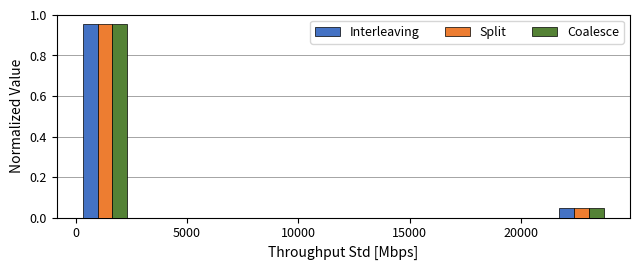

Reading left to right, list every range on the x-axis with the height of the bar of each series over it. Neither the bar edges nor the heights are printed on the chart, so give them approximately, as read against the axes.

0 to 2500: Interleaving=0.96	Split=0.96	Coalesce=0.96
2500 to 5500: Interleaving=0	Split=0	Coalesce=0
5500 to 8000: Interleaving=0	Split=0	Coalesce=0
8000 to 10500: Interleaving=0	Split=0	Coalesce=0
10500 to 13500: Interleaving=0	Split=0	Coalesce=0
13500 to 16000: Interleaving=0	Split=0	Coalesce=0
16000 to 18500: Interleaving=0	Split=0	Coalesce=0
18500 to 21500: Interleaving=0	Split=0	Coalesce=0
21500 to 24000: Interleaving=0.04	Split=0.04	Coalesce=0.04